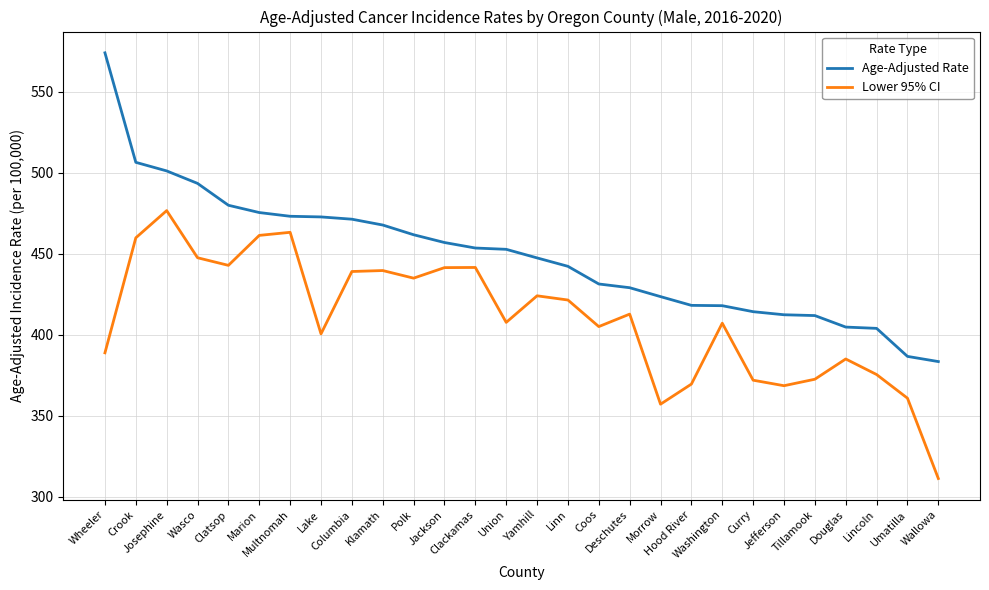

List the series in order of their overall mean, lowest first.

Lower 95% CI, Age-Adjusted Rate